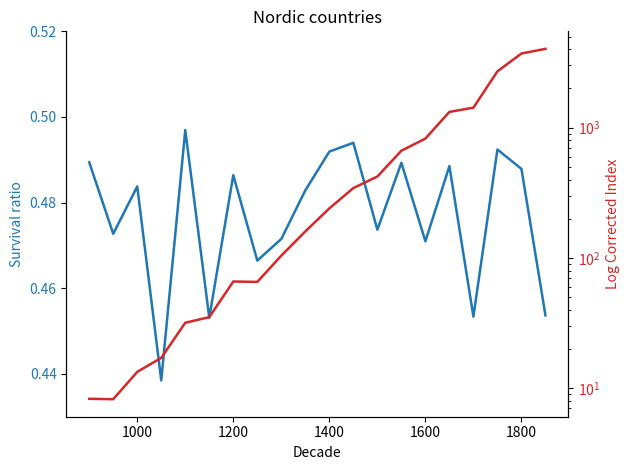

What is the value of the V27 point at the 12th from the left?

343.9